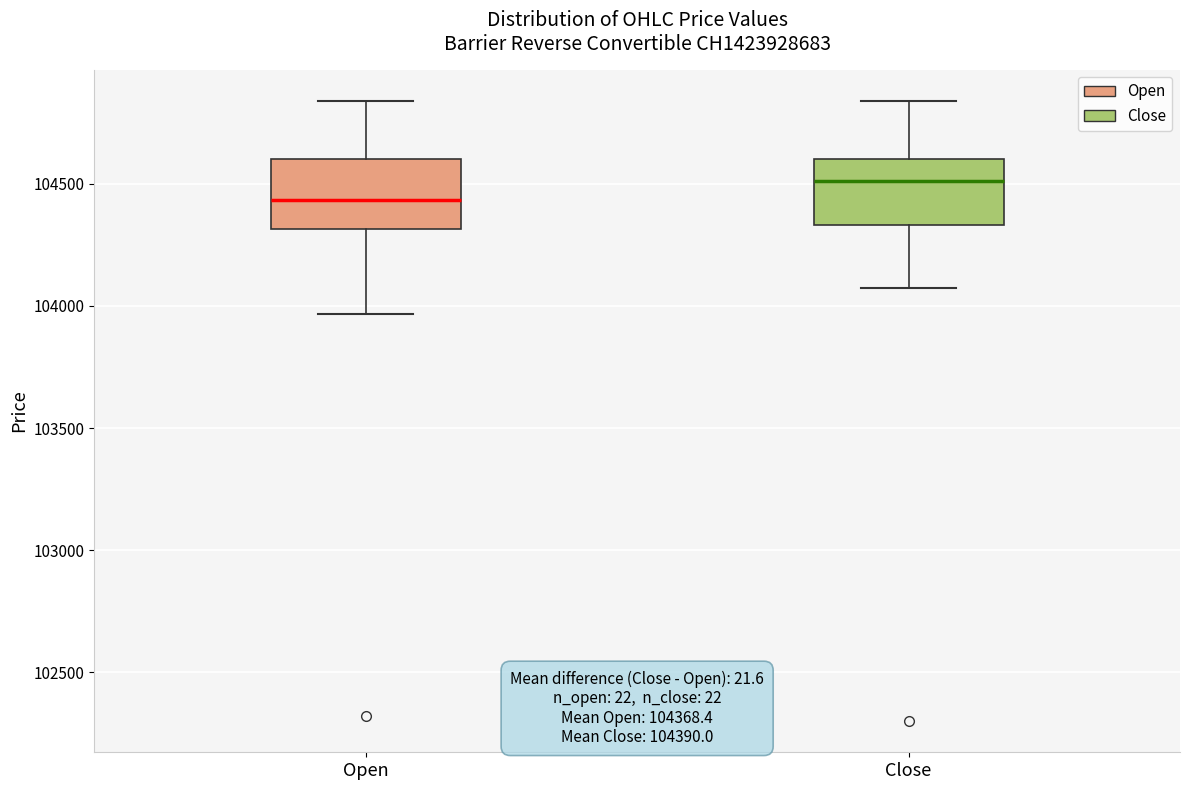

Which box has the highest median line?

Close